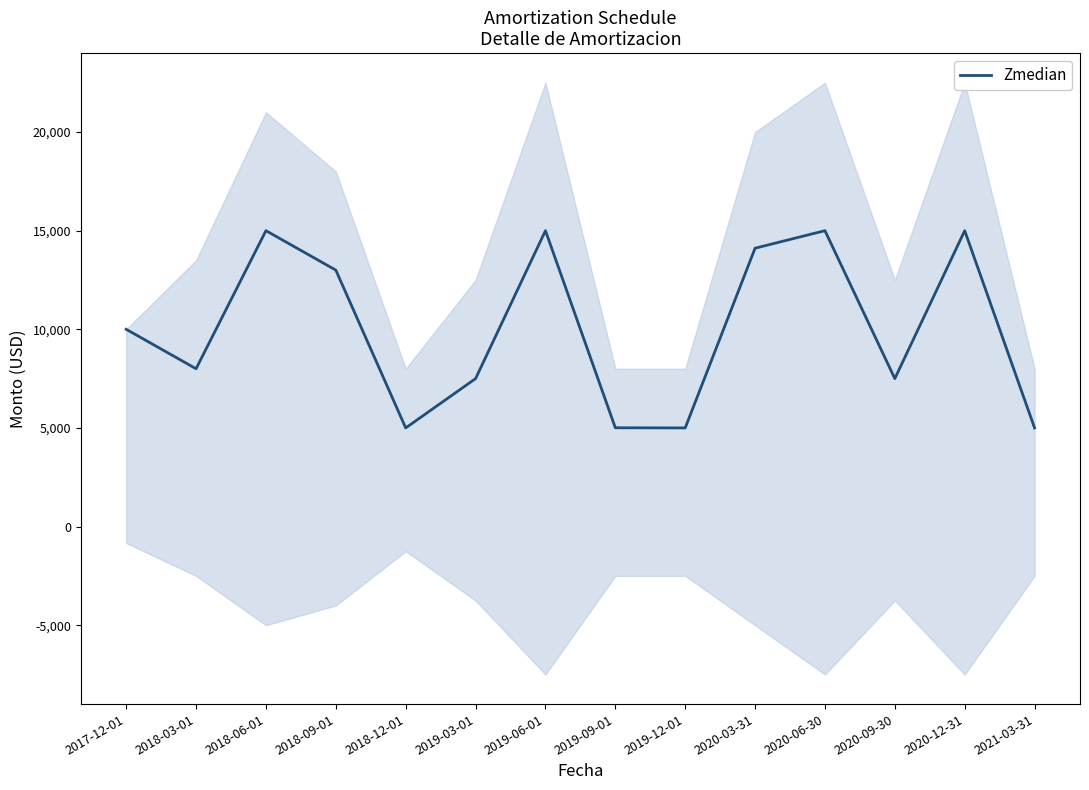

Rank the categories by value from highest to lowest.

2018-06-01, 2019-06-01, 2020-06-30, 2020-12-31, 2020-03-31, 2018-09-01, 2017-12-01, 2018-03-01, 2019-03-01, 2020-09-30, 2019-09-01, 2018-12-01, 2019-12-01, 2021-03-31